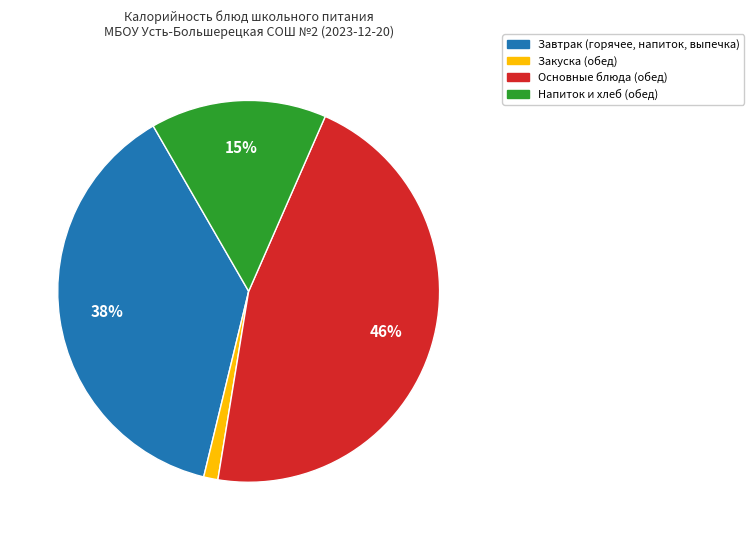

To the nearest percent, what is the difference between the largest and smallest slice percentages?

45%